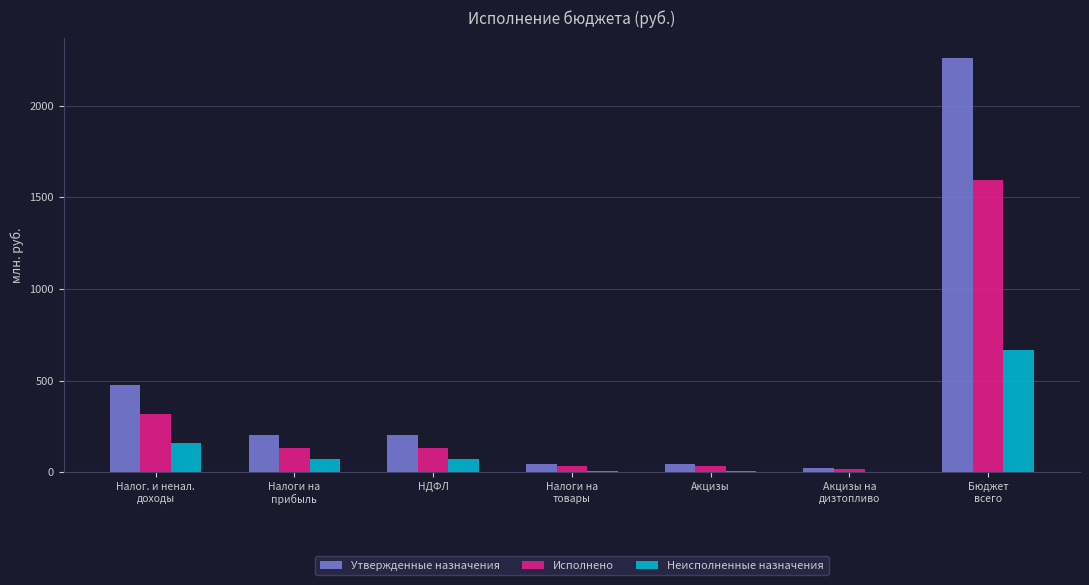

What is the sum of all Исполнено values?

2271.7